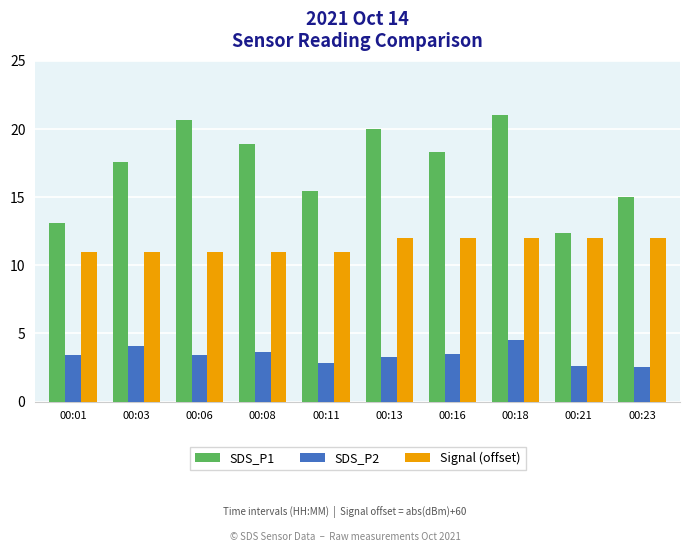

Which series has the widest spread of values?

SDS_P1